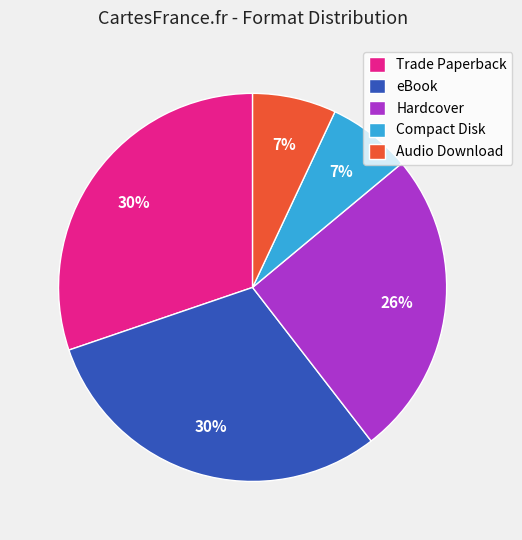

Between Audio Download and eBook, which is larger?

eBook